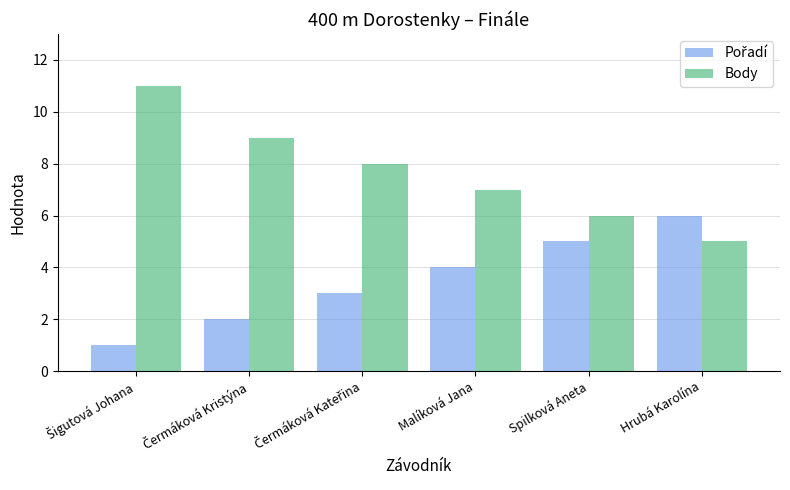

Which series has the largest total across all categories?

Body